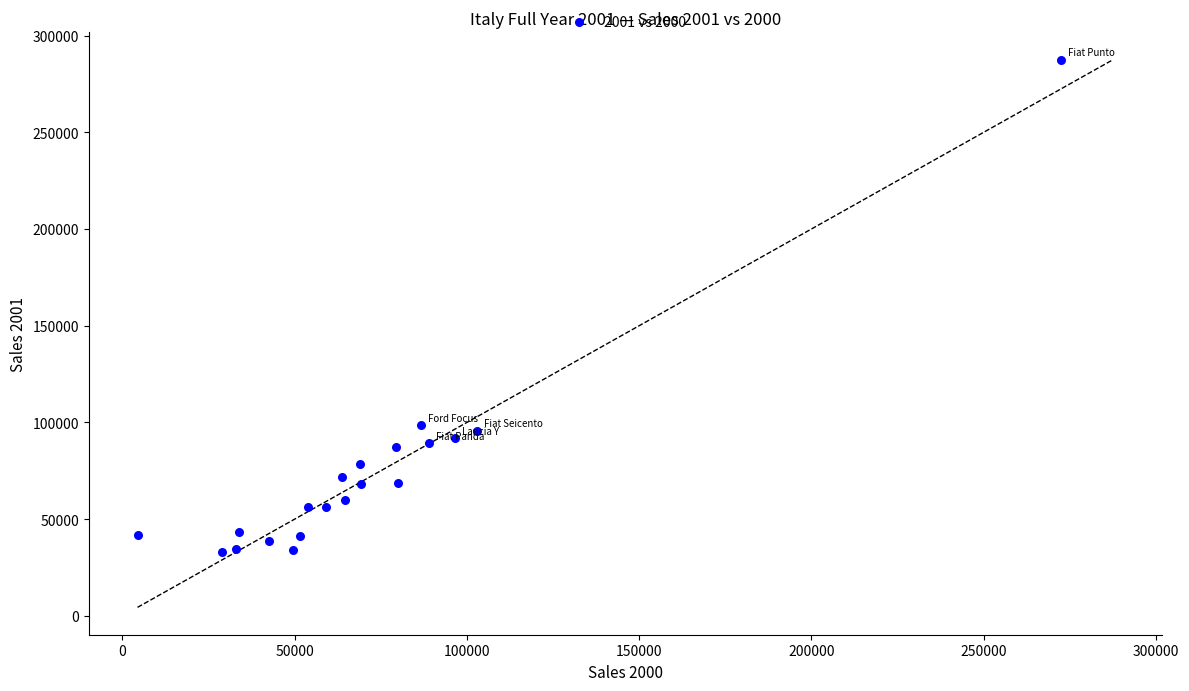

What is the range of X values (max minus min)?

268069